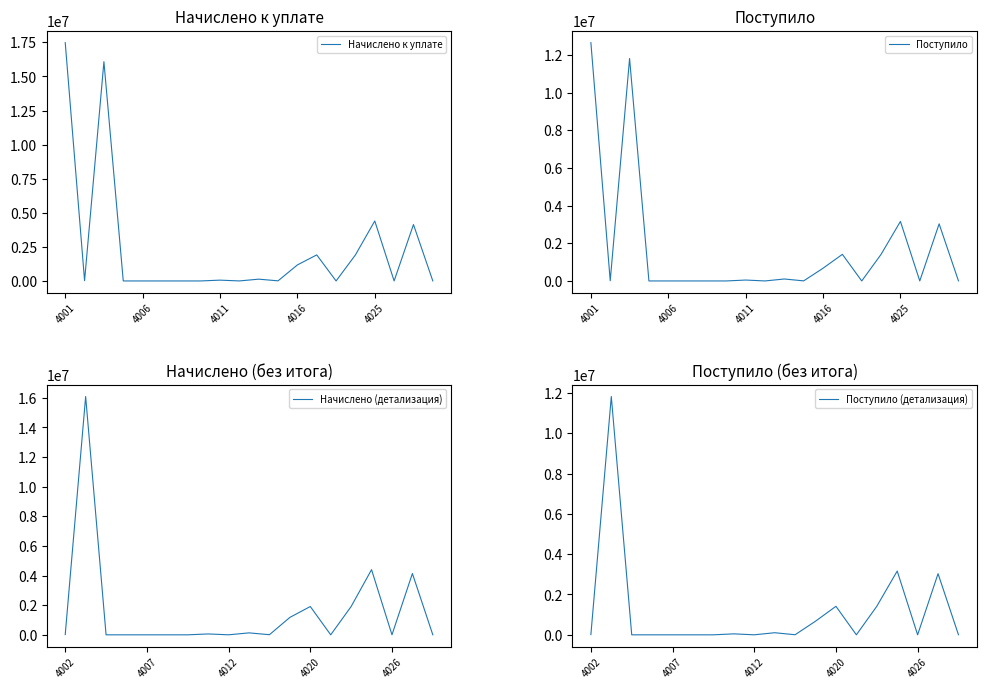

Read the Начислено к уплате value at 4025, to the nearest 50.

4399350